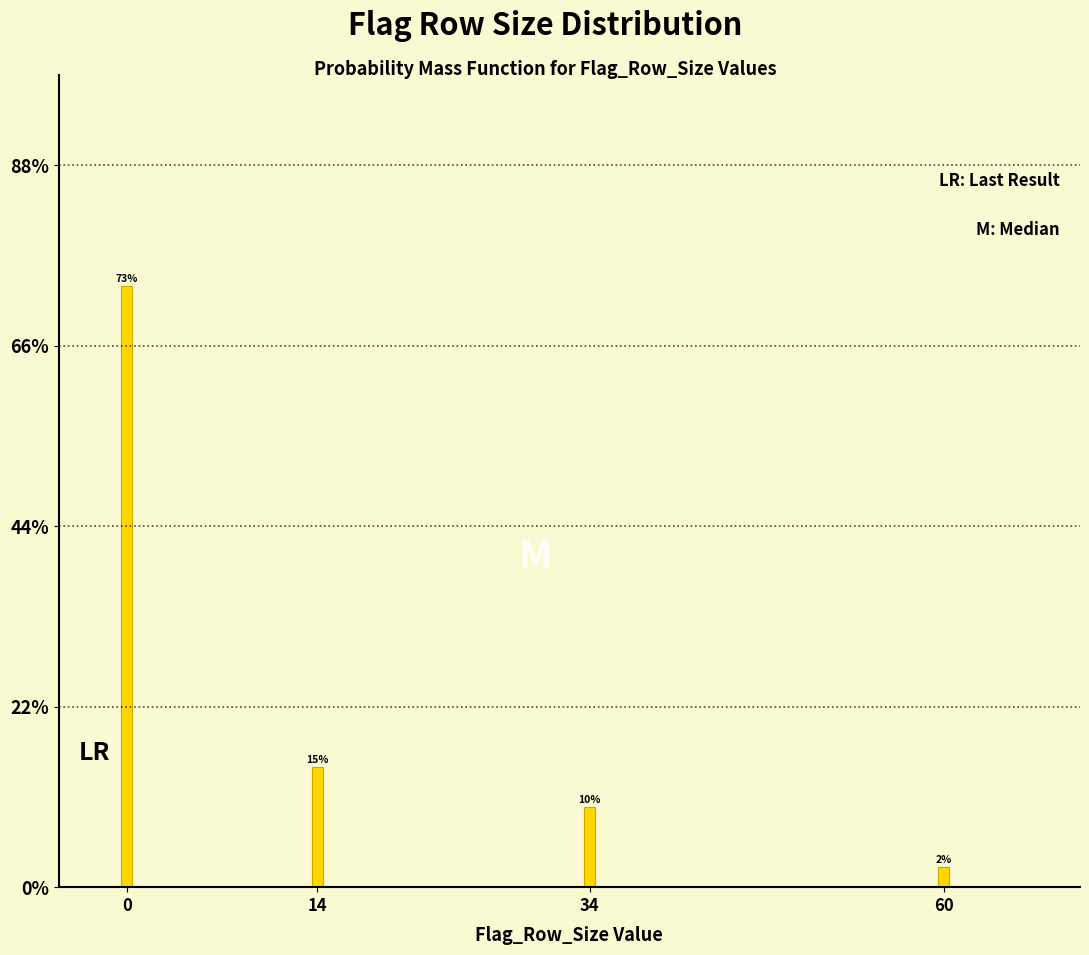

Are the bars horizontal?

No